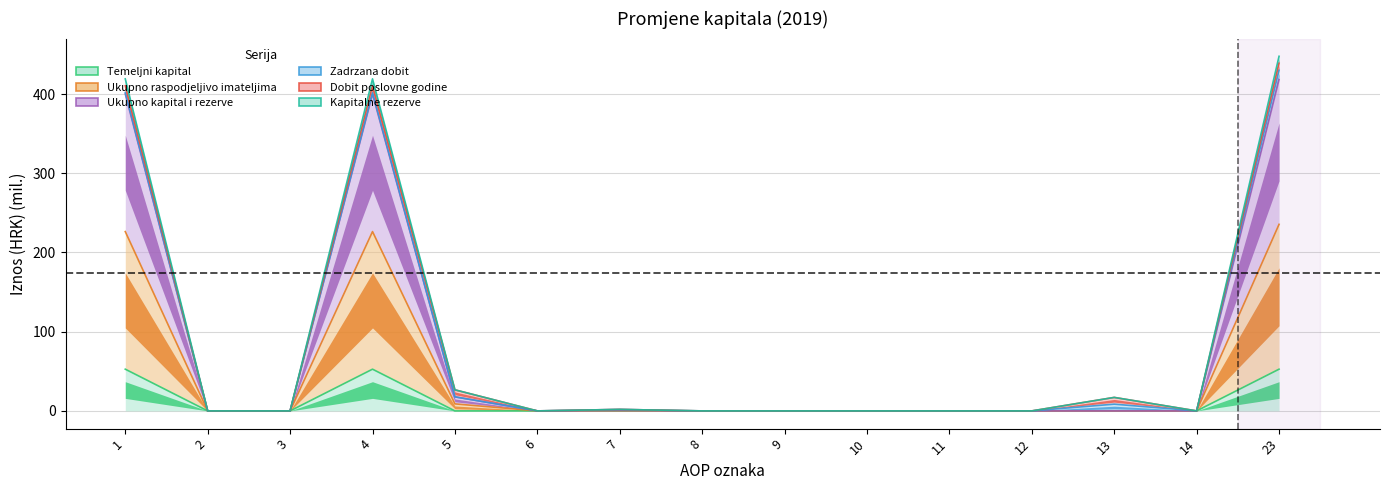

Which has a higher value, 3 or 4?

4